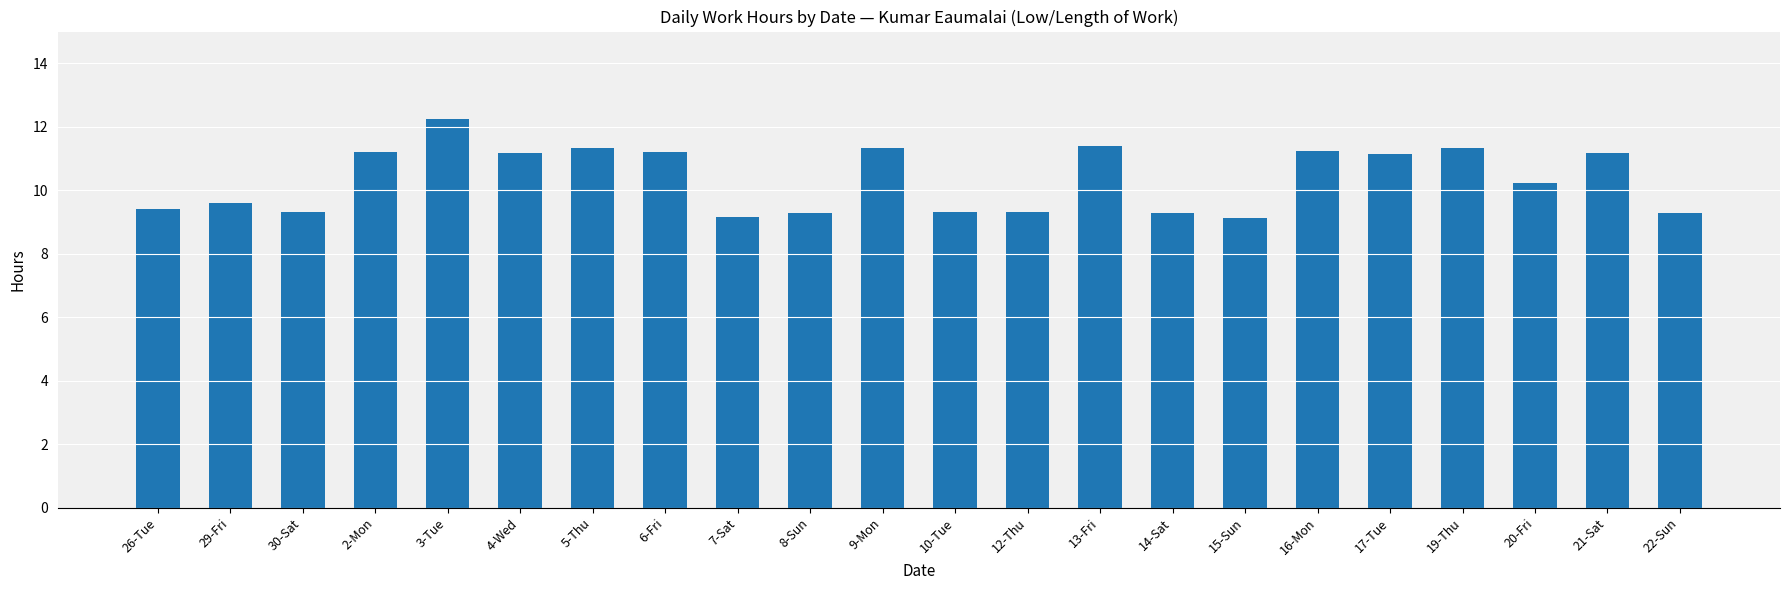

What is the minimum value shown in the chart?

9.1